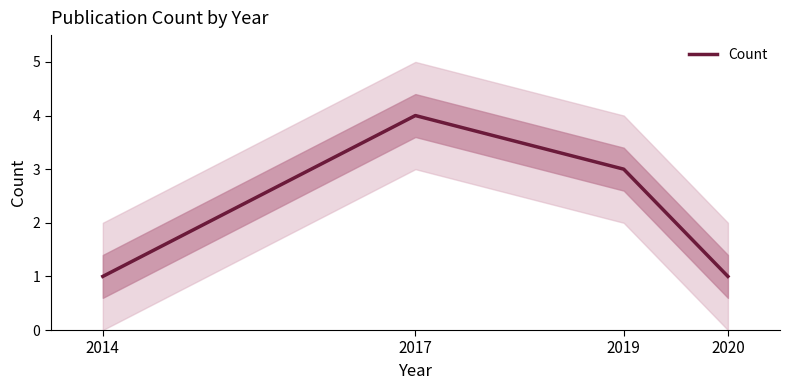

The chart shows a value of 1 at 2014. True or false?

True